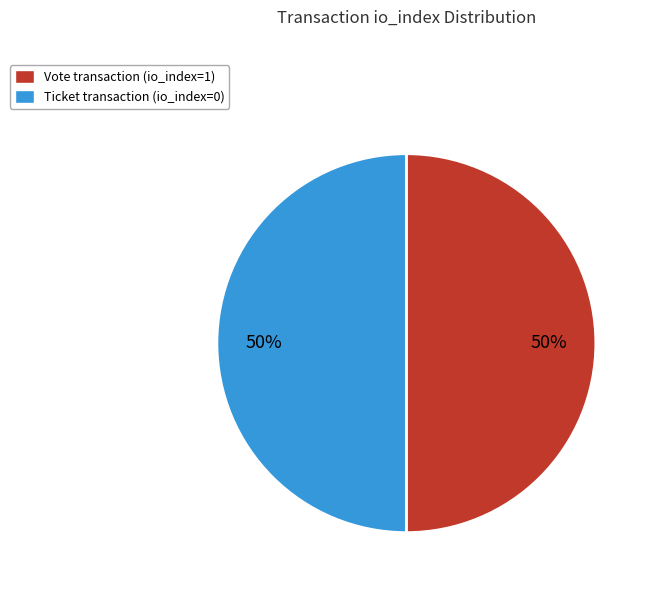

To the nearest percent, what is the average slice percentage?

50%